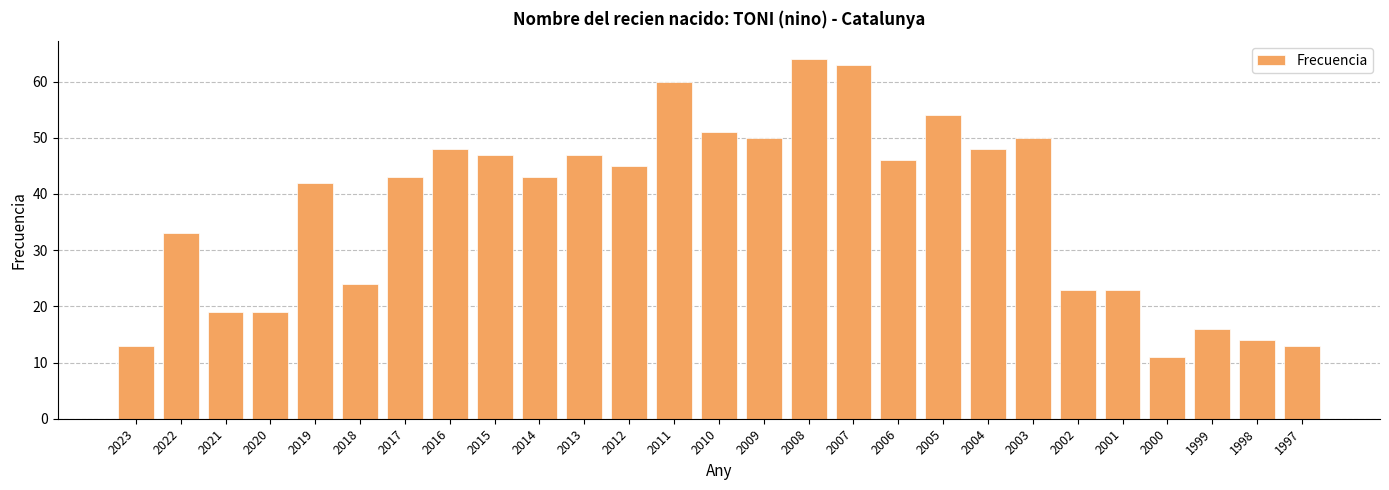

What is the ratio of the value at 2000 to the value at 1998?

0.8